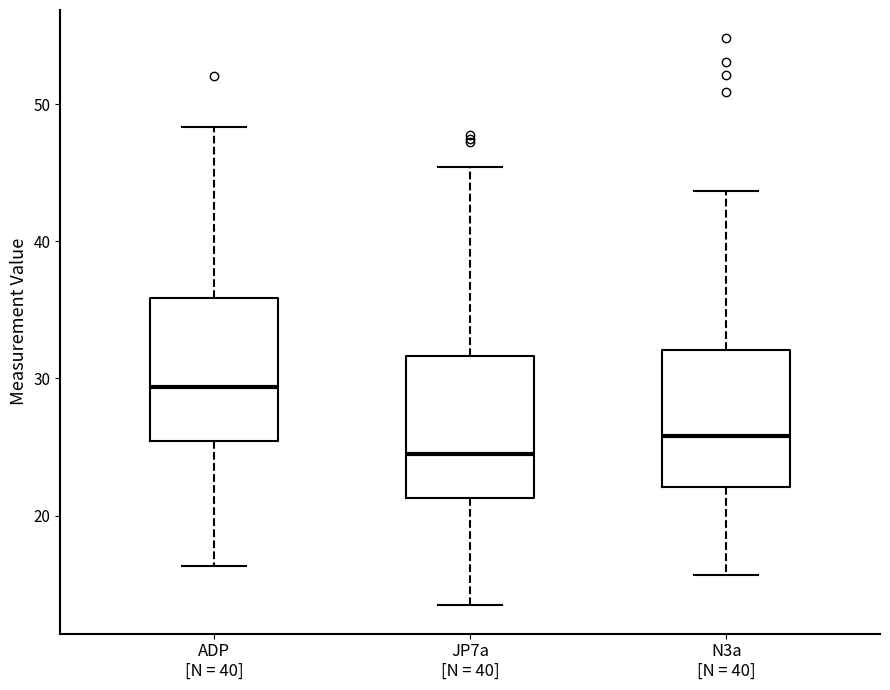

Which box has the lowest median line?

JP7a [N = 40]